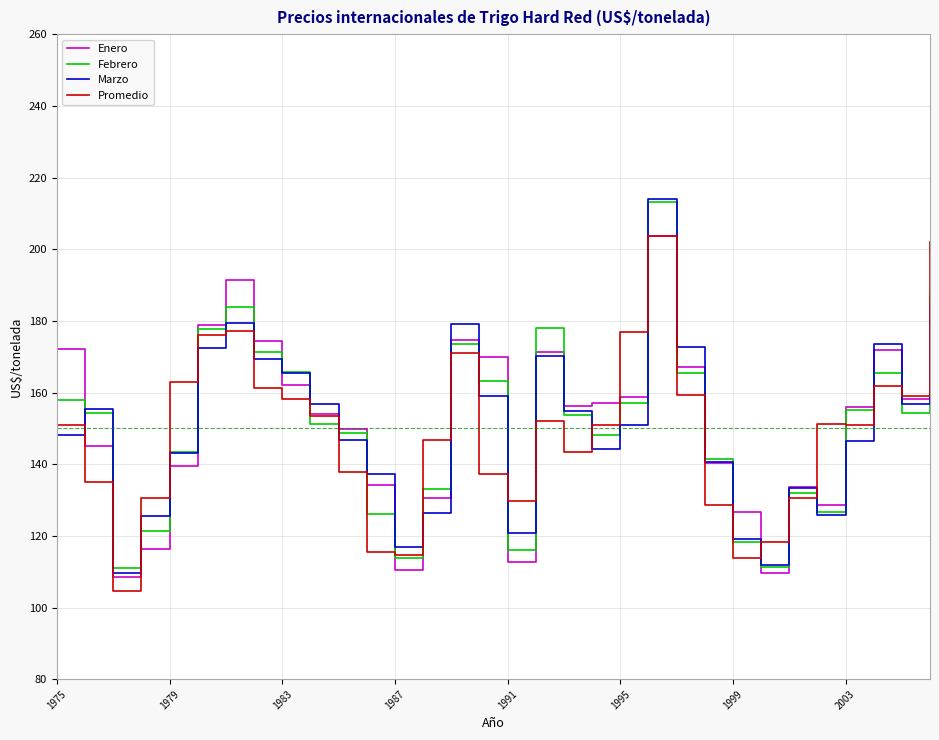

What is the difference between the maximum and minimum values in the Febrero series?

102.4